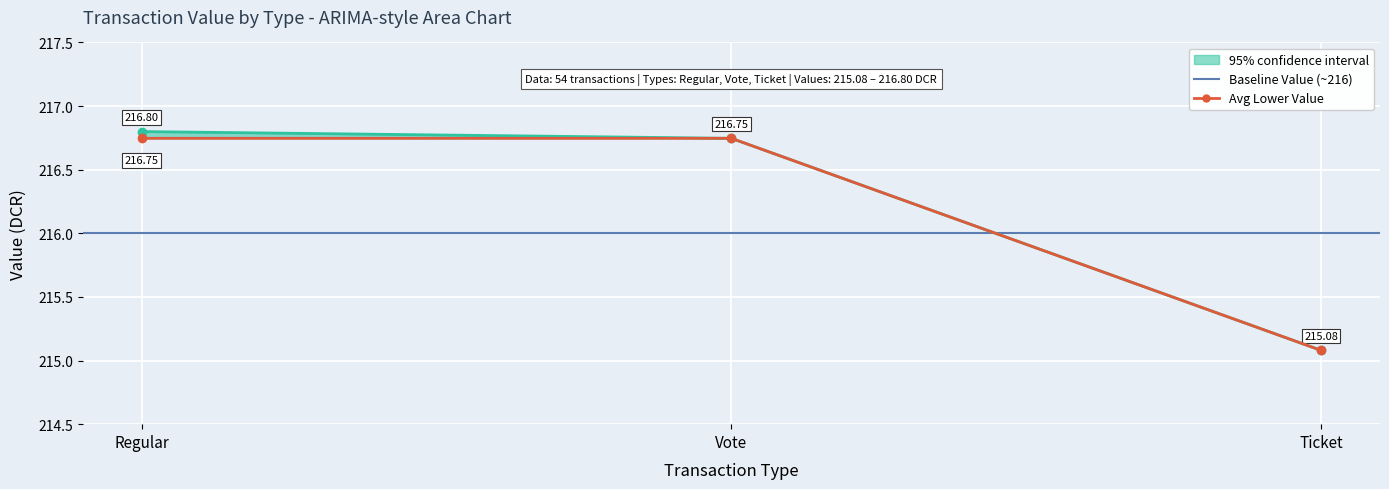

True or false: upper_value has a value of 141.2 at Regular.

False